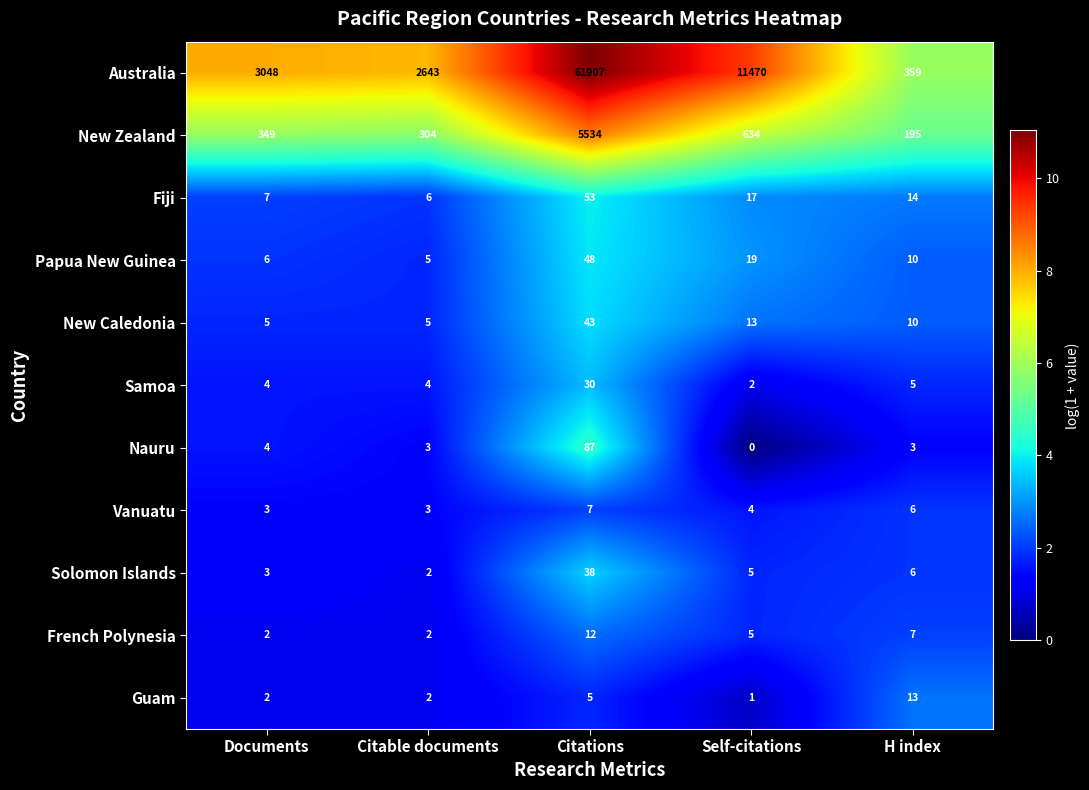

Between Citable documents and Self-citations, which series saw the biggest shift?

Australia